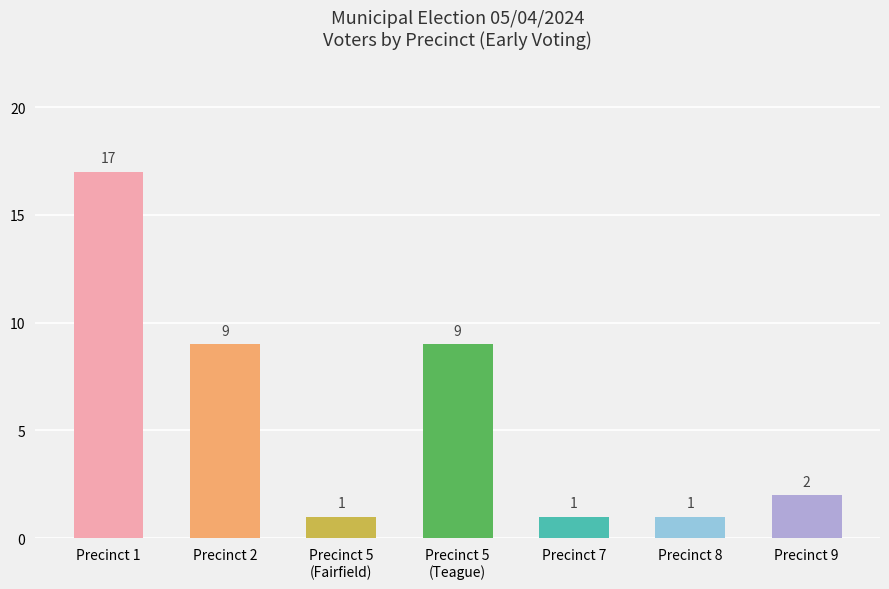

What is the change in value from Precinct 5
(Teague) to Precinct 8?

-8